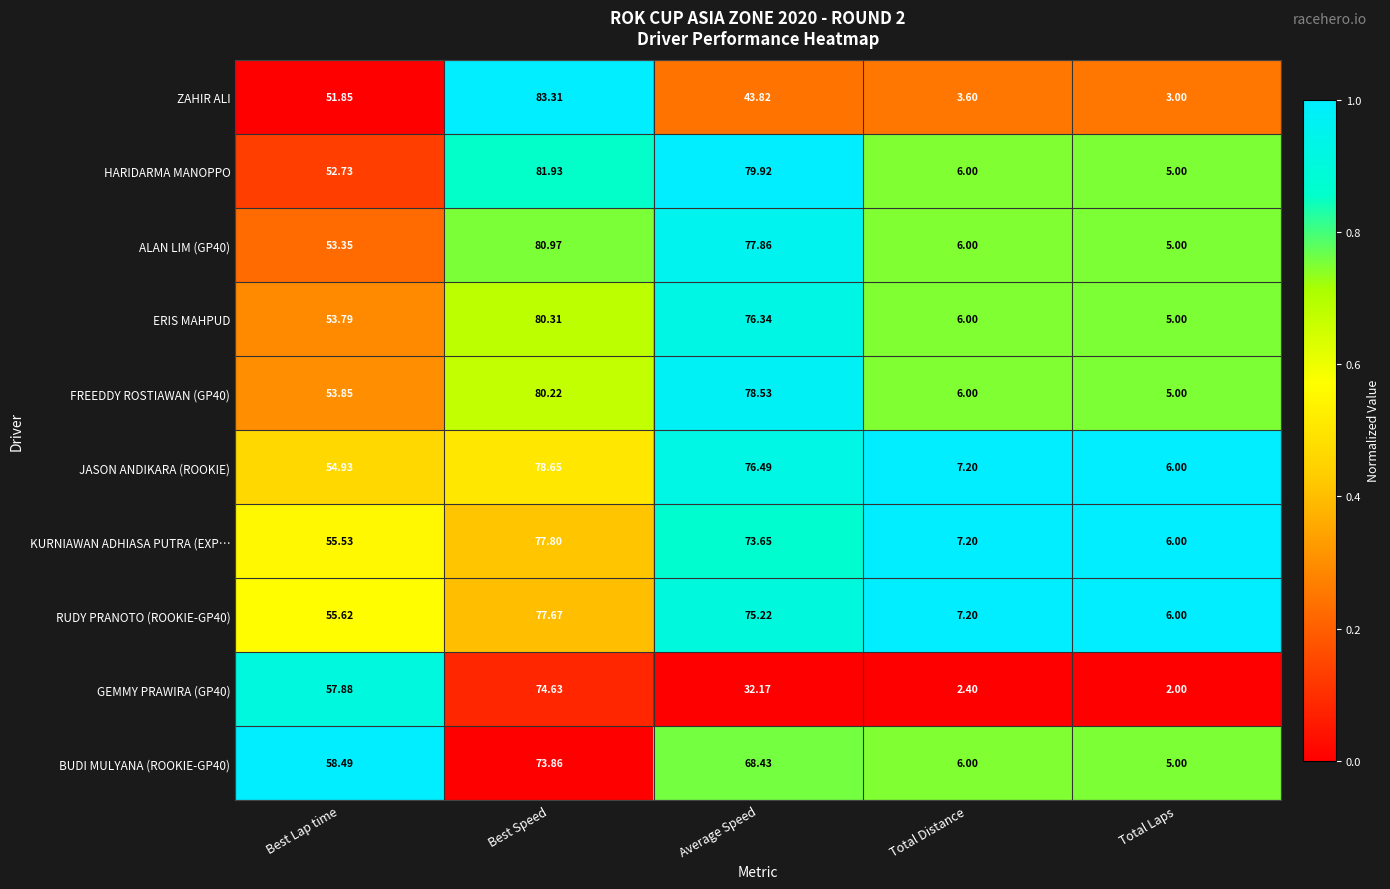

How many data points does each series have?

5